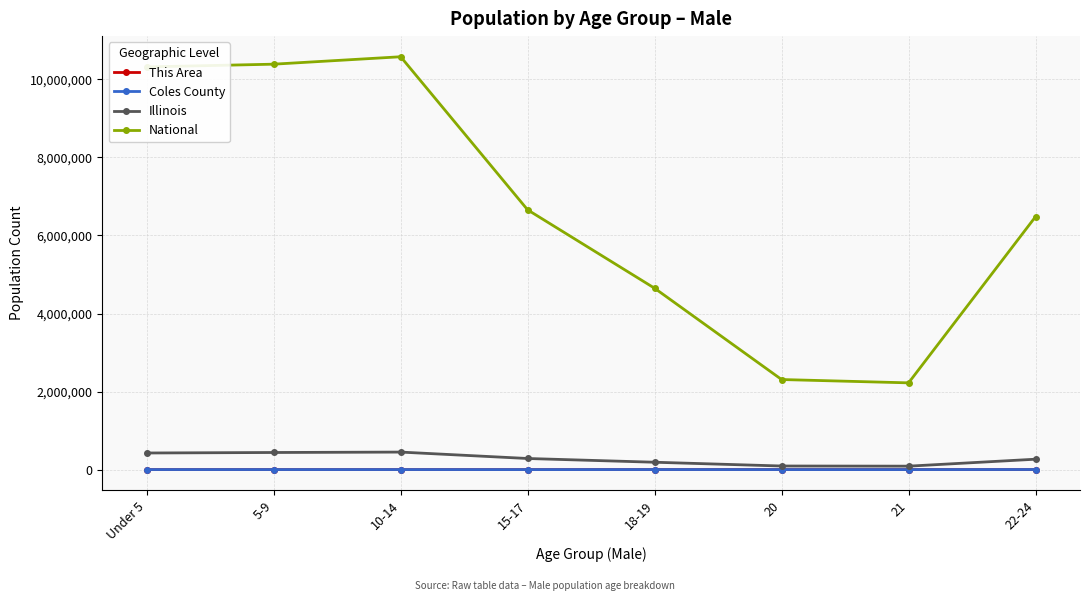

What is the label of the 6th point from the left?

20